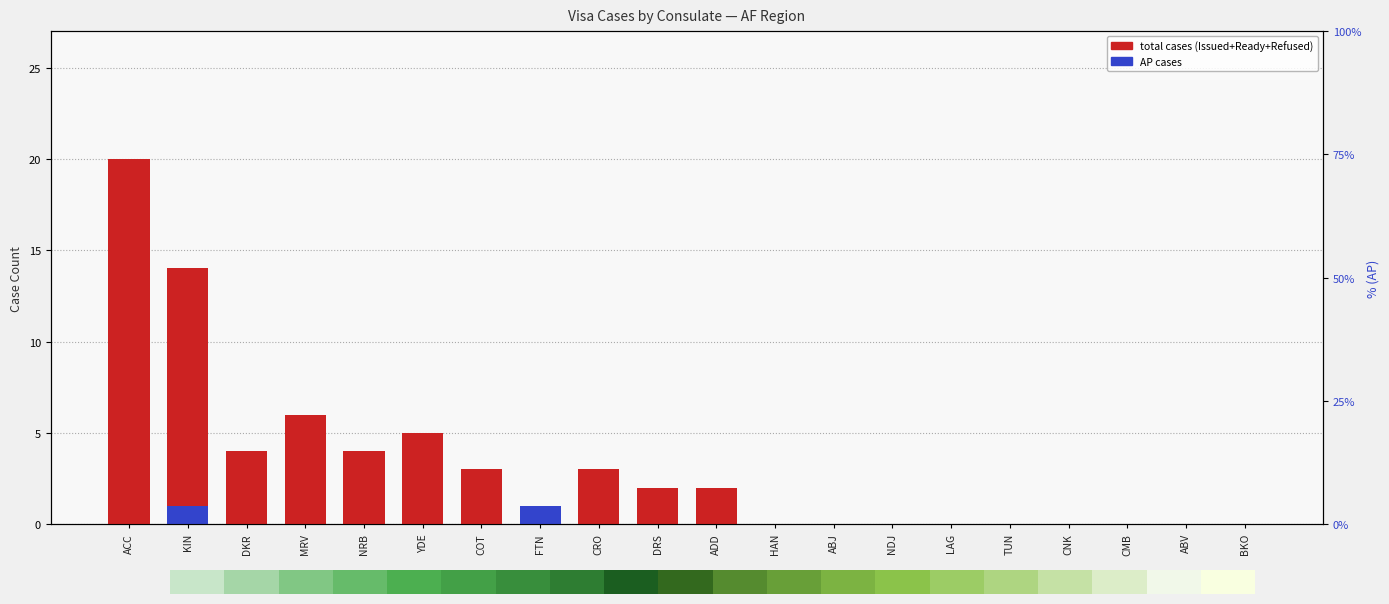

What position from the left is BKO?

20